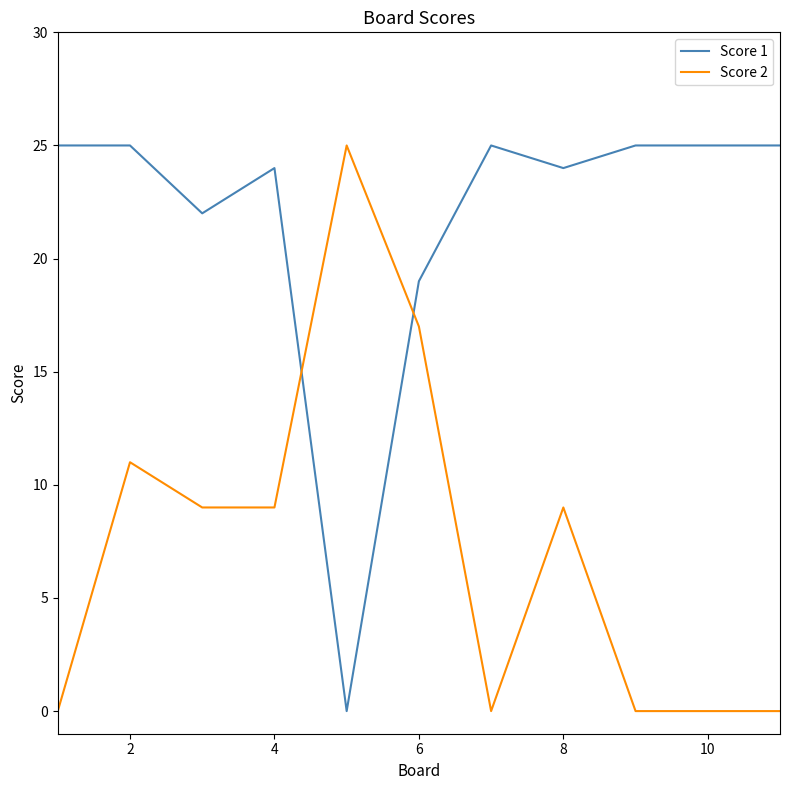

What are all the series names shown in the legend?

Score 1, Score 2